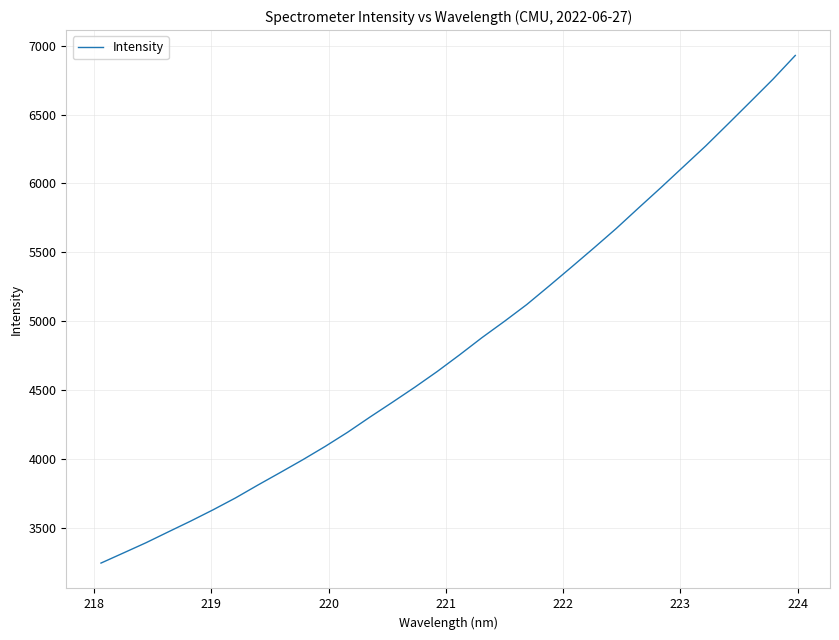

What is the maximum value shown in the chart?

6928.6